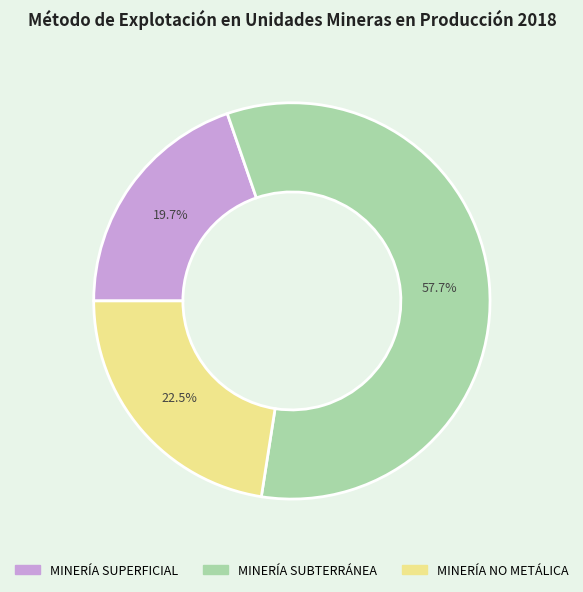

To the nearest percent, what percentage of the pie is MINERÍA SUBTERRÁNEA?

58%